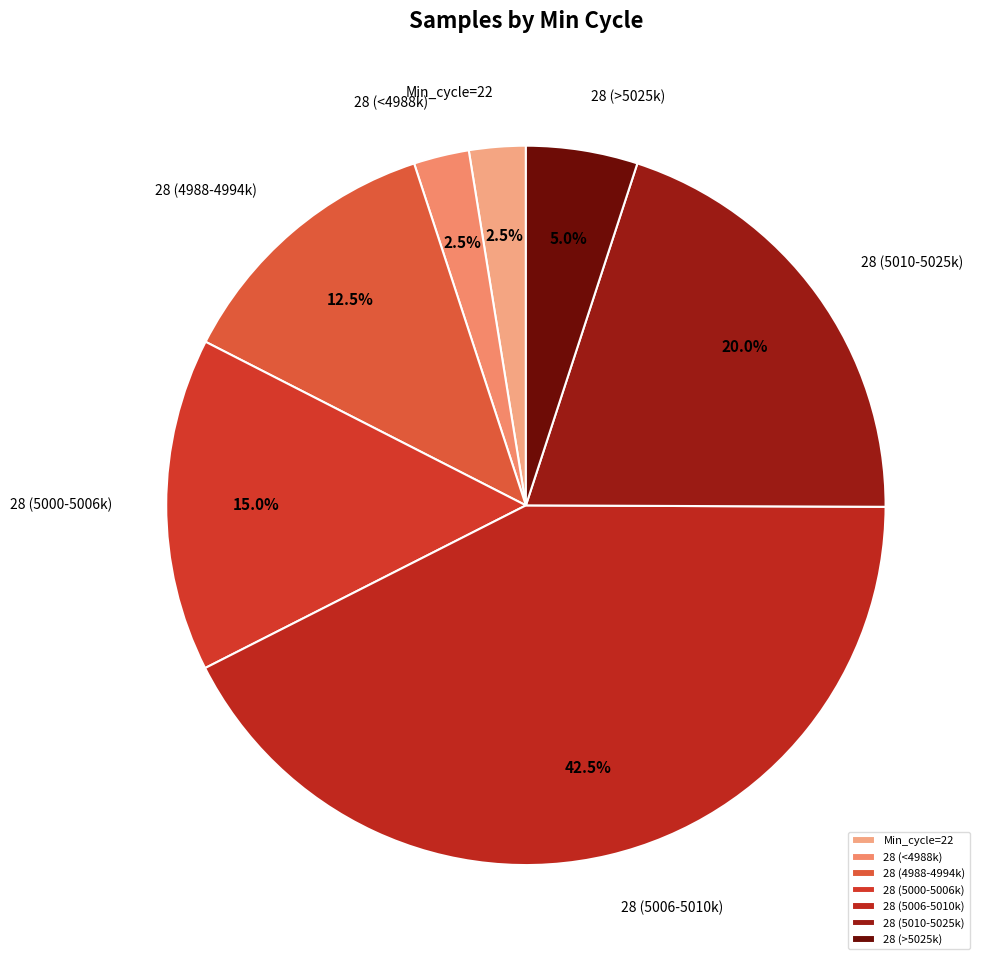

How many segments does this pie chart have?

7